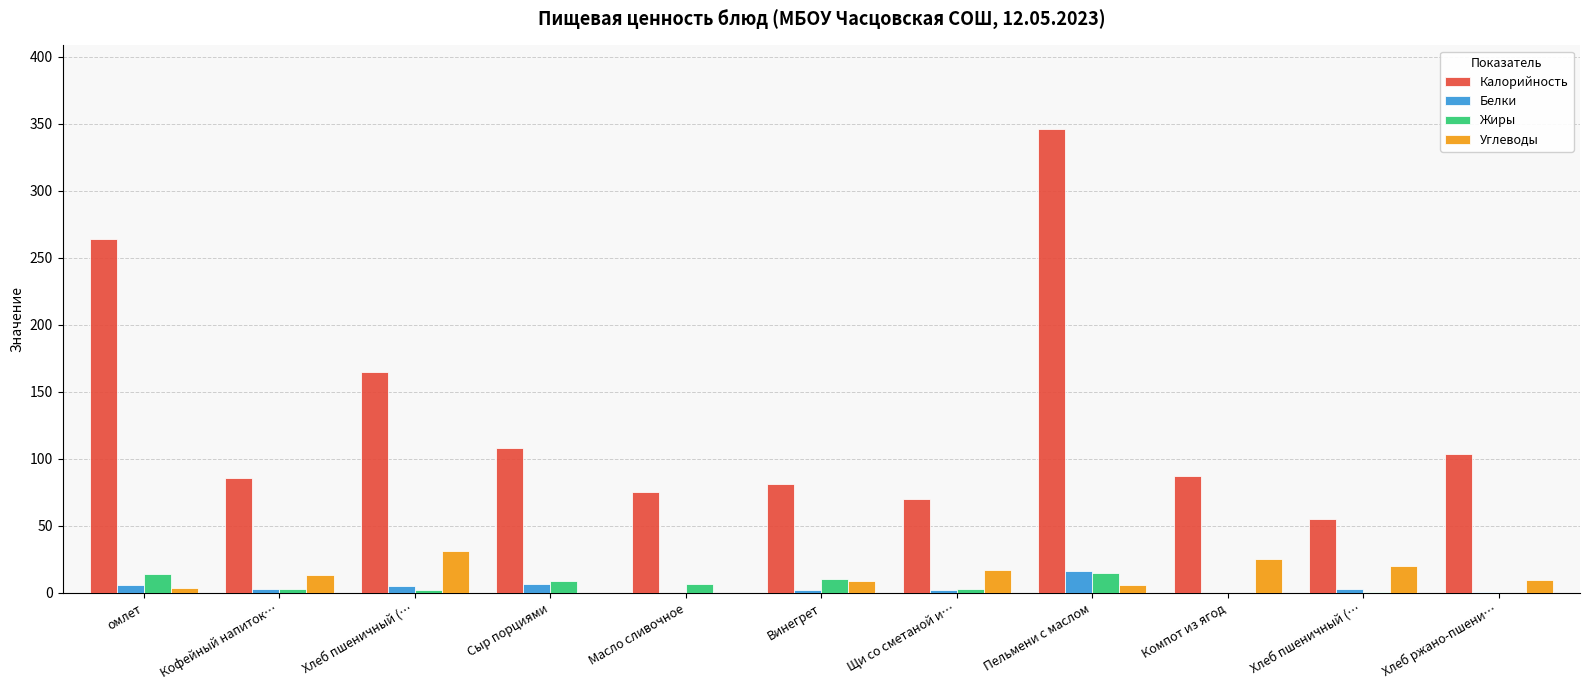

What are all the series names shown in the legend?

Калорийность, Белки, Жиры, Углеводы